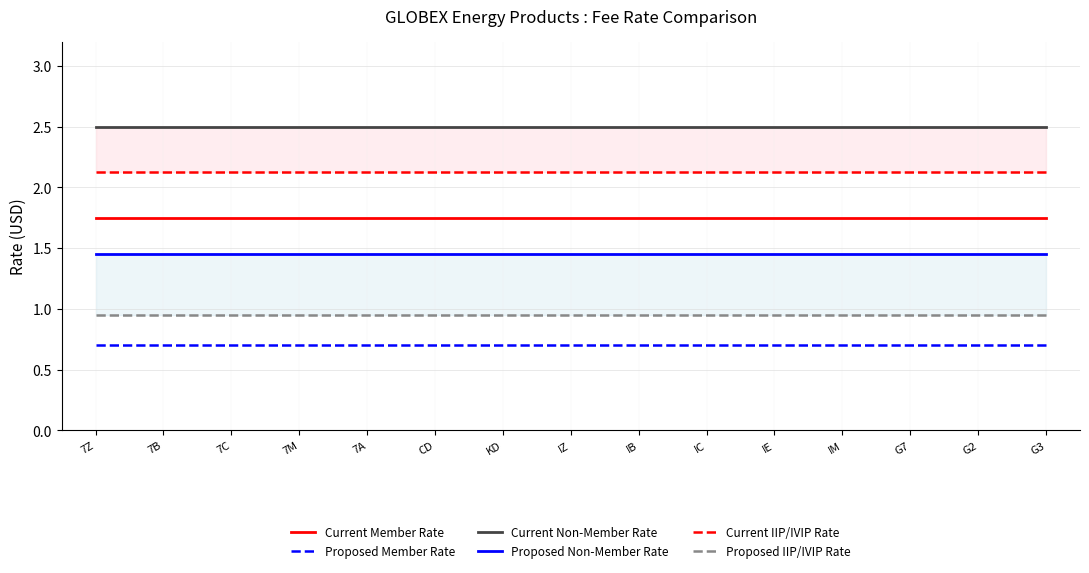

What is the label of the 5th point from the right?

IE